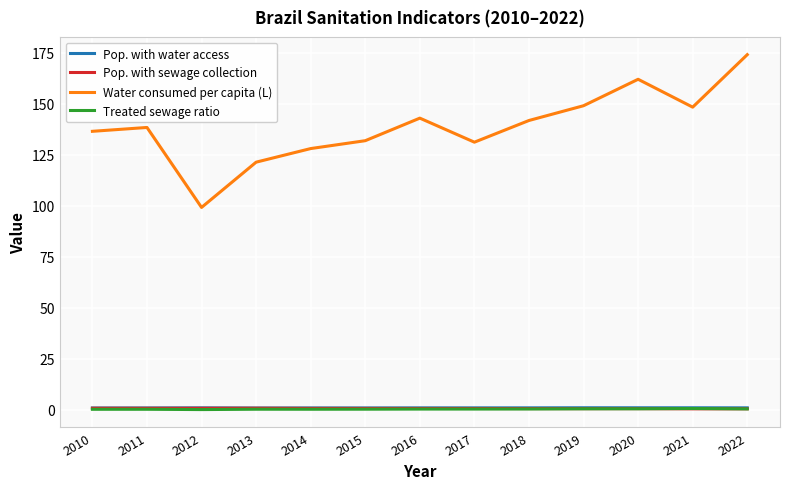

The Water consumed per capita (L) series shows 78.8 at 2015. True or false?

False